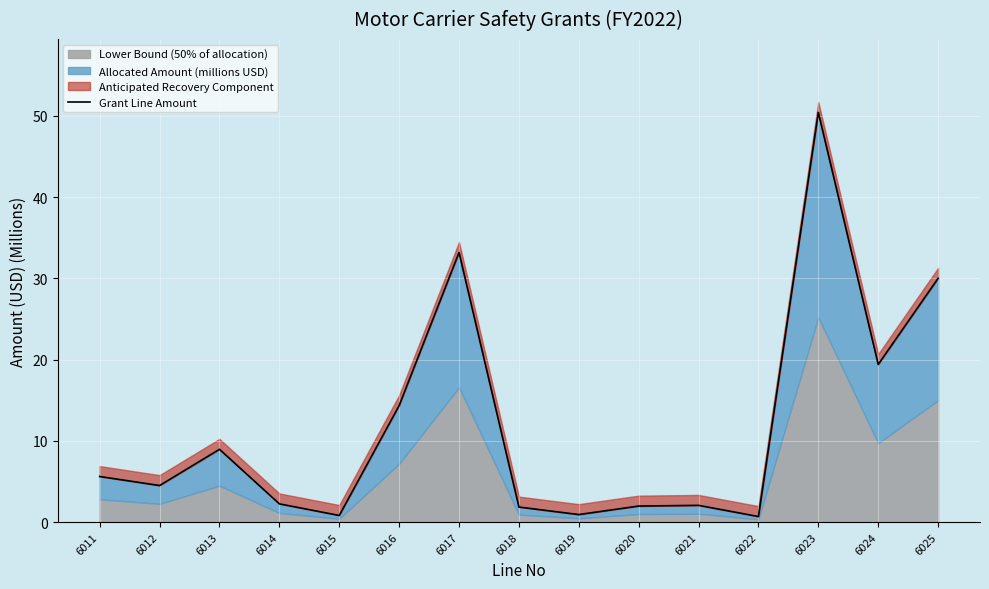

What is the minimum value shown in the chart?

0.7